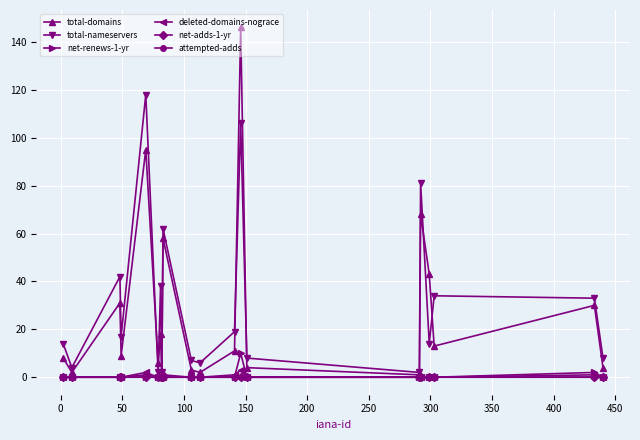

What is the average value of the total-nameservers series?

31